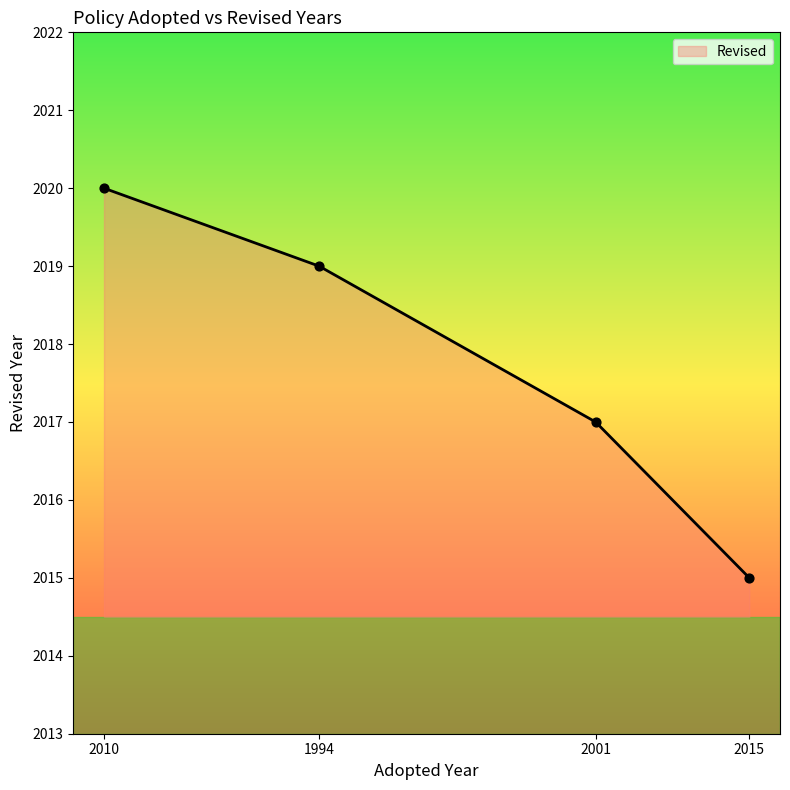

What is the ratio of the value at 1994 to the value at 2010?

1.0